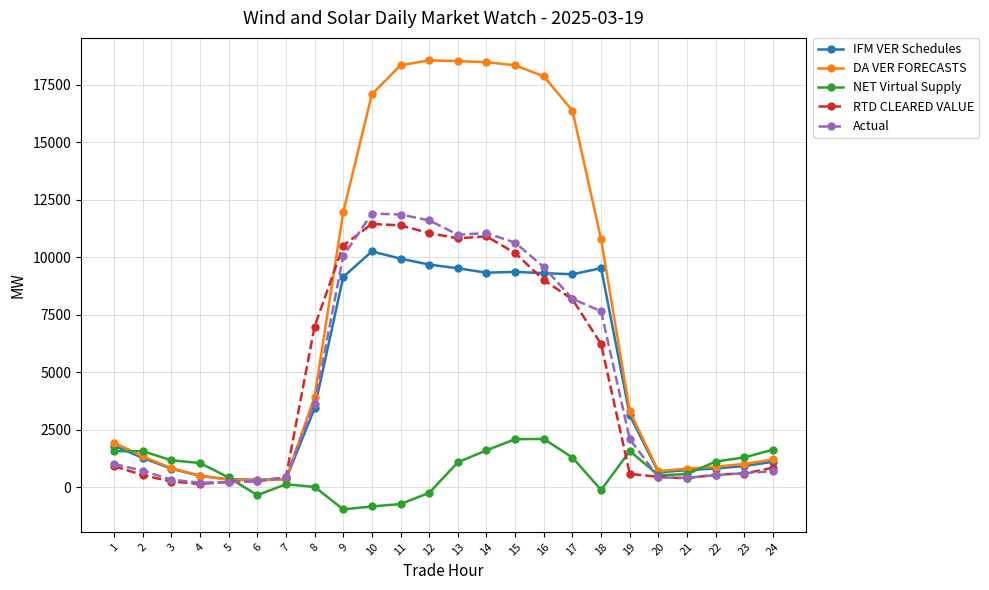

What is the total value across all series at 1?

7209.4